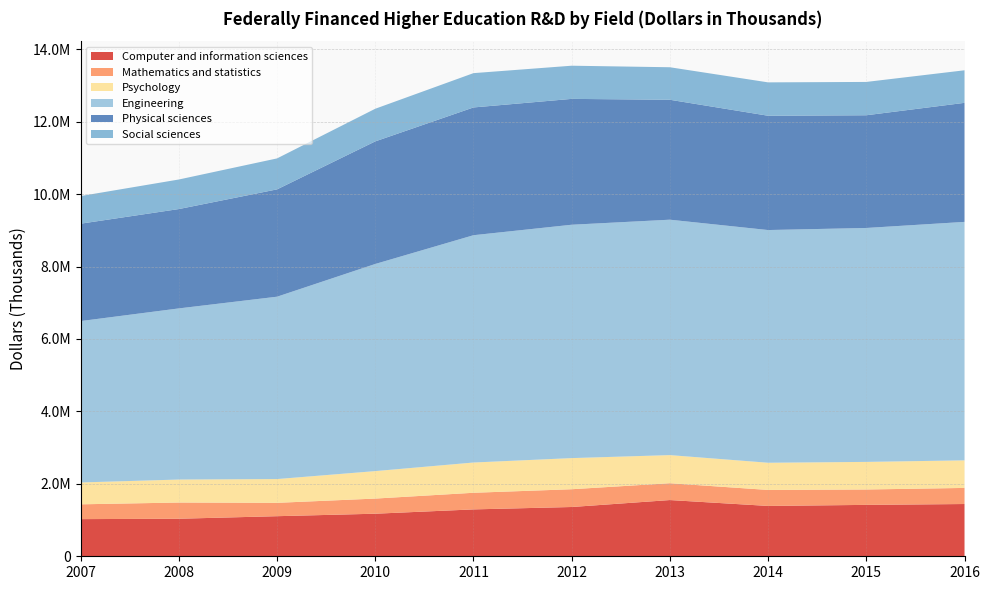

Reading right to left, transcribe all the data shown in this chart.

Computer and information sciences: 1442771	1419059	1389979	1552301	1360430	1294280	1175343	1106879	1036436	1025809
Mathematics and statistics: 444419	424700	441417	464608	490534	458966	417775	368730	447399	408608
Psychology: 761433	761940	750929	776402	859500	835448	758520	656196	634857	603423
Engineering: 6583476	6458628	6424577	6499507	6442986	6275548	5718852	5034998	4724843	4455842
Physical sciences: 3286816	3111705	3155561	3311037	3474586	3527330	3384275	2963115	2742953	2688879
Social sciences: 898576	919917	921567	897604	915874	947176	901009	854739	816045	762700